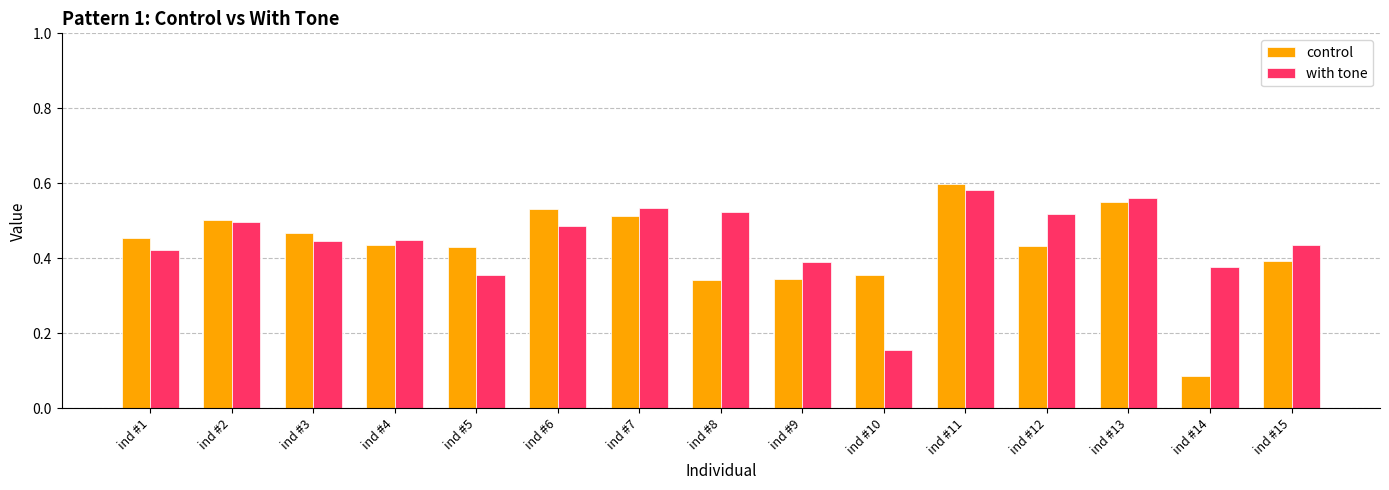

What is the sum of all control values?

6.4